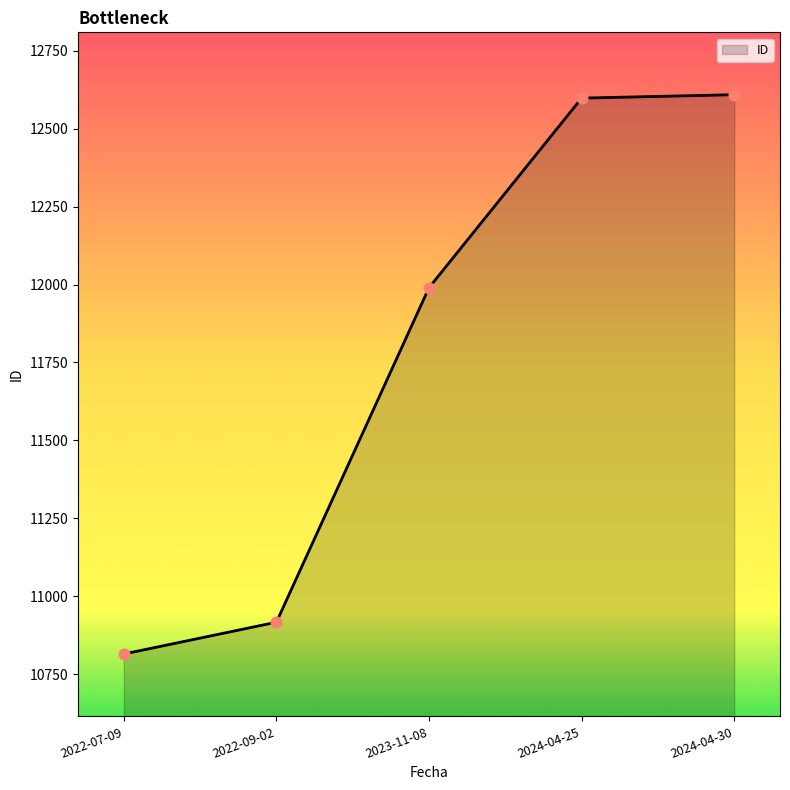

Which has a higher value, 2024-04-30 or 2022-09-02?

2024-04-30